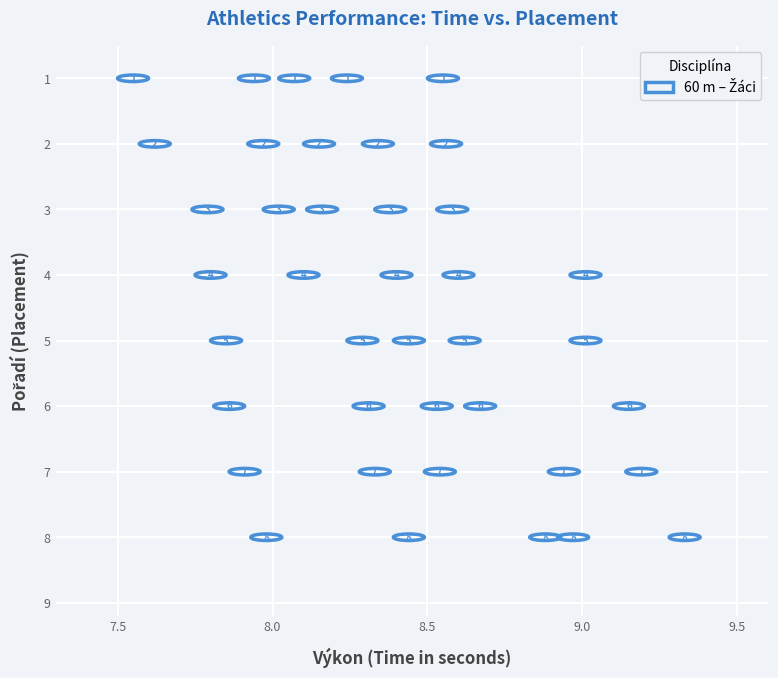

What Y value in the scatter plot is closest to 4?

4